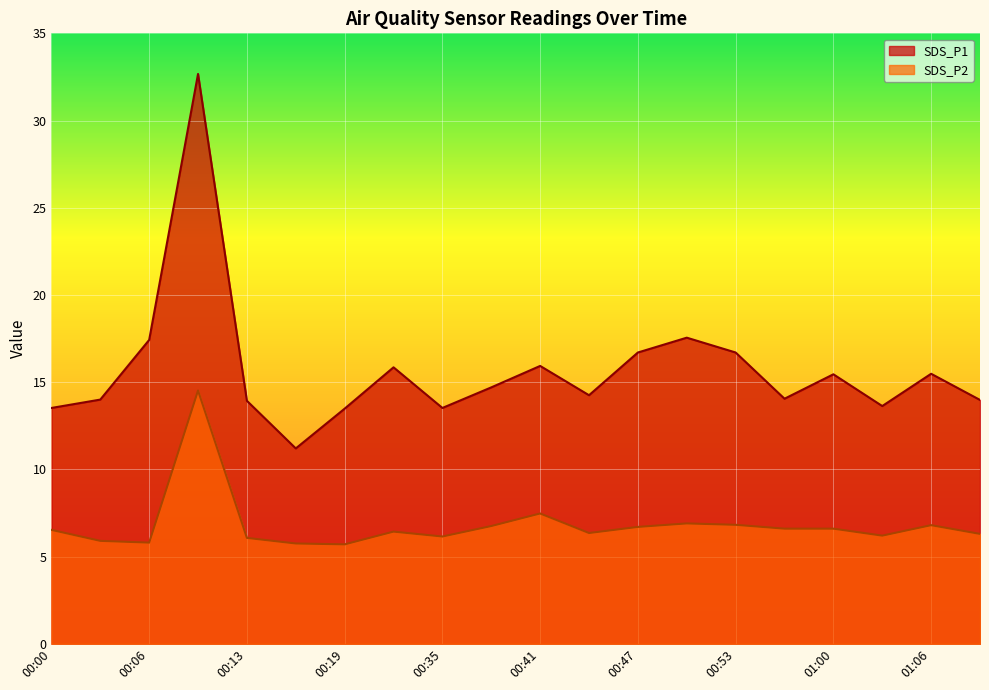

Reading left to right, list all the values displayed in this chart.

SDS_P1: 13.5	14.0	17.4	32.7	13.9	11.2	13.5	15.8	13.5	14.7	15.9	14.2	16.7	17.6	16.7	14.1	15.4	13.6	15.5	14.0
SDS_P2: 6.5	5.9	5.8	14.5	6.1	5.8	5.7	6.4	6.2	6.8	7.5	6.3	6.7	6.9	6.8	6.6	6.6	6.2	6.8	6.3